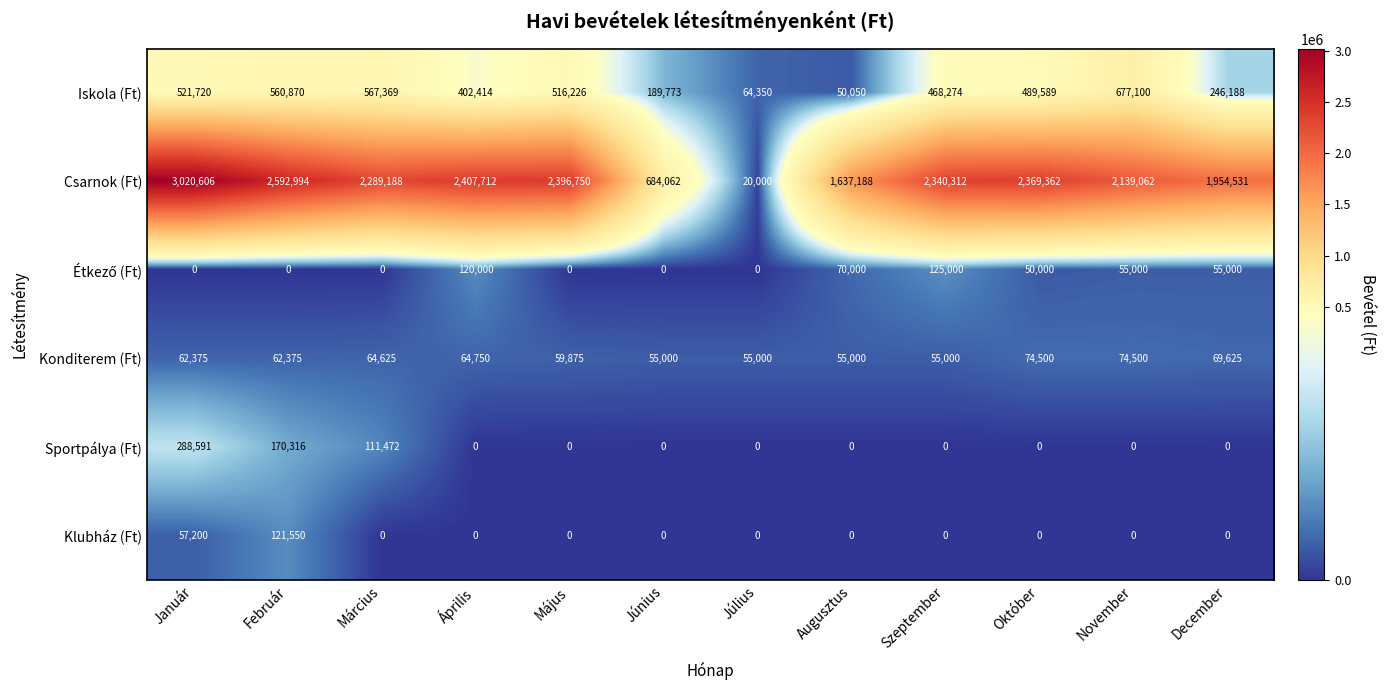

List the labels in order of Csarnok (Ft) value, largest first.

Január, Február, Április, Május, Október, Szeptember, Március, November, December, Augusztus, Június, Július